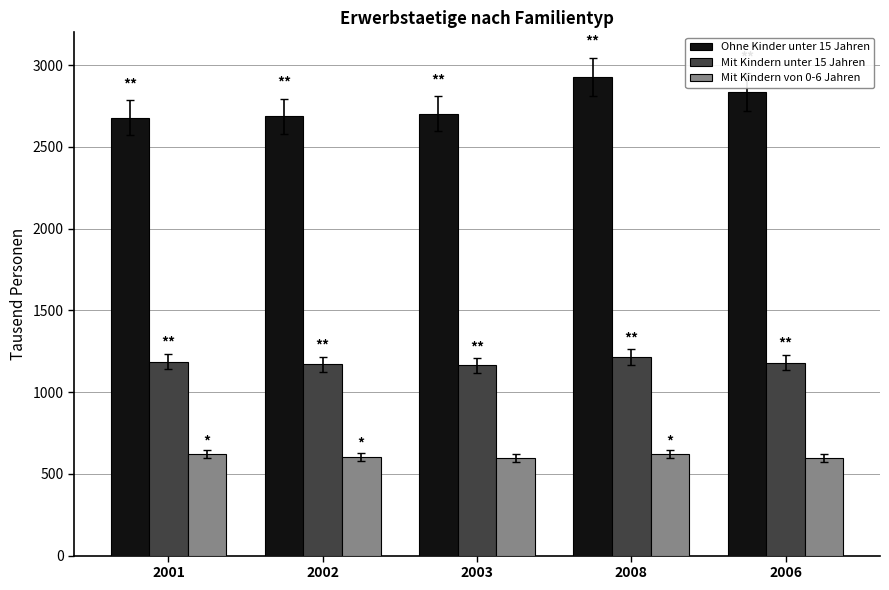

Rank the series by their average value, from highest to lowest.

Ohne Kinder unter 15 Jahren, Mit Kindern unter 15 Jahren, Mit Kindern von 0-6 Jahren